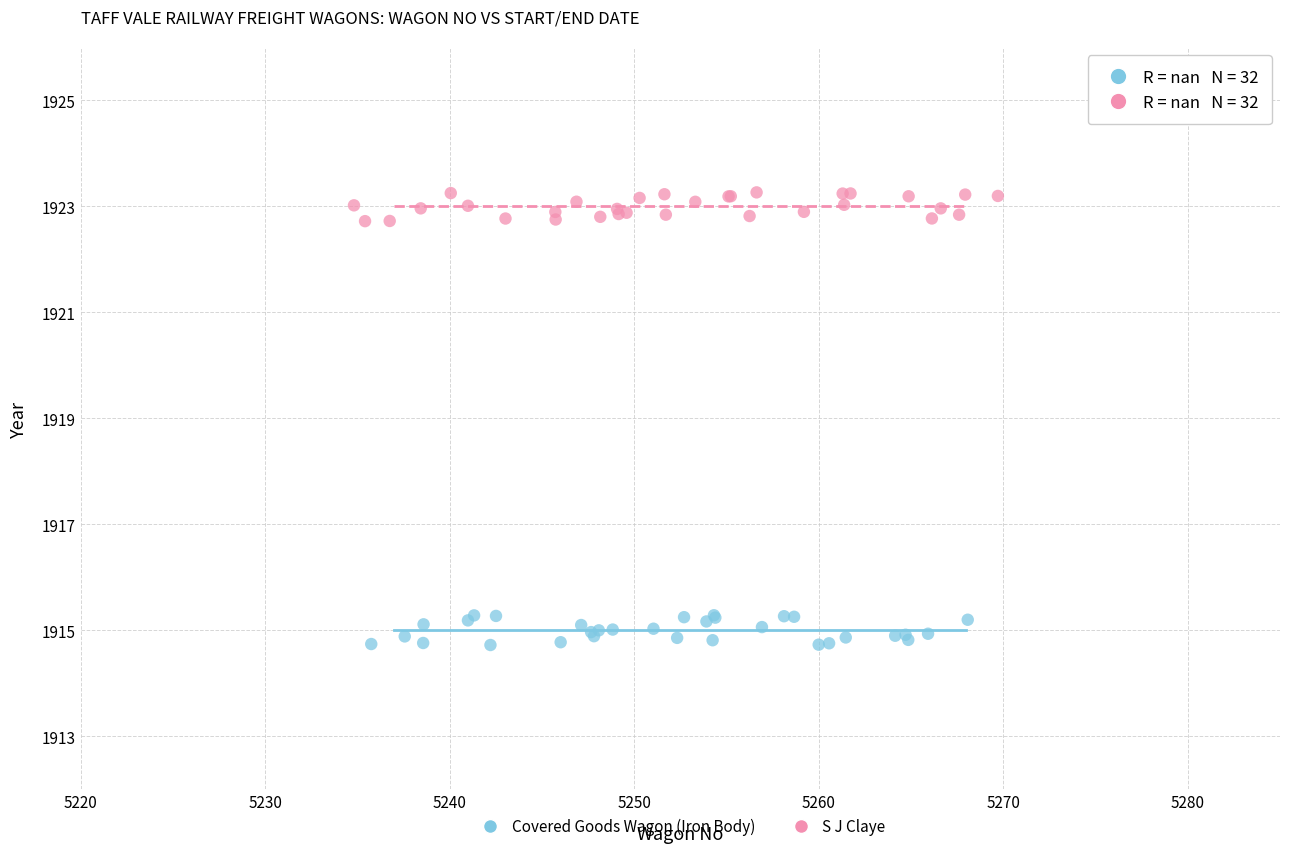

Which series reaches the minimum Y coordinate?

Covered Goods Wagon (Iron Body)